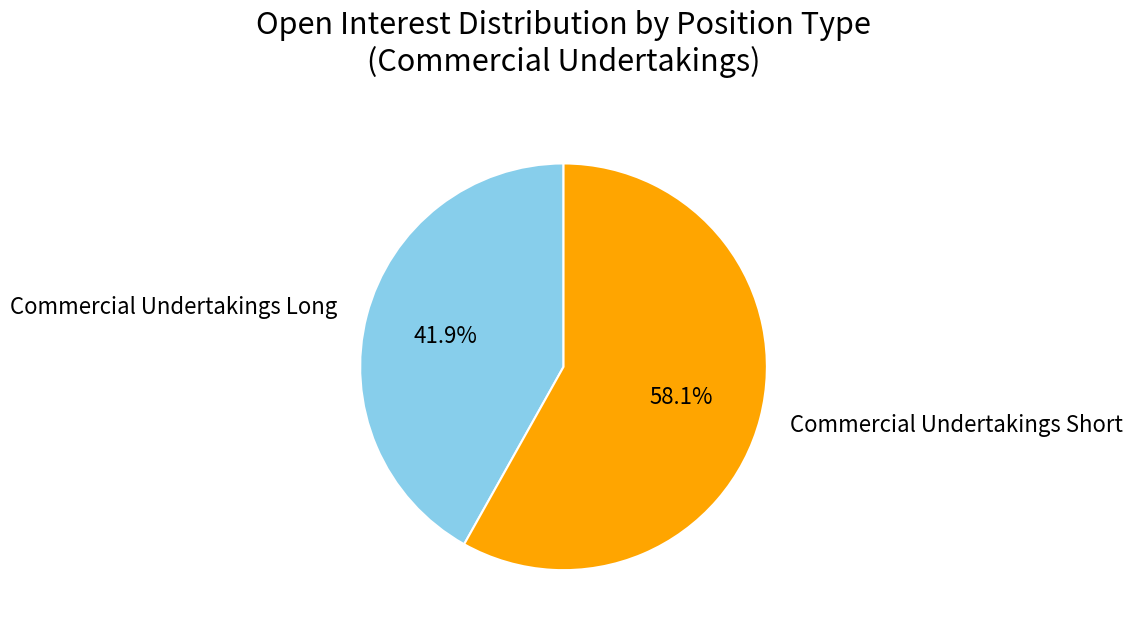

Is there a majority slice in this chart?

Yes